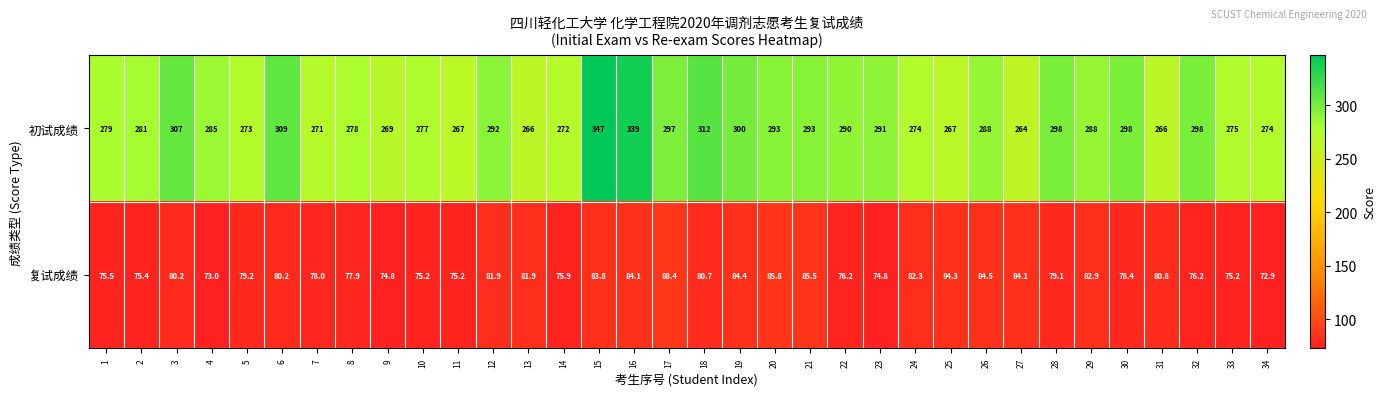

Which series has the largest range (max minus min)?

初试成绩